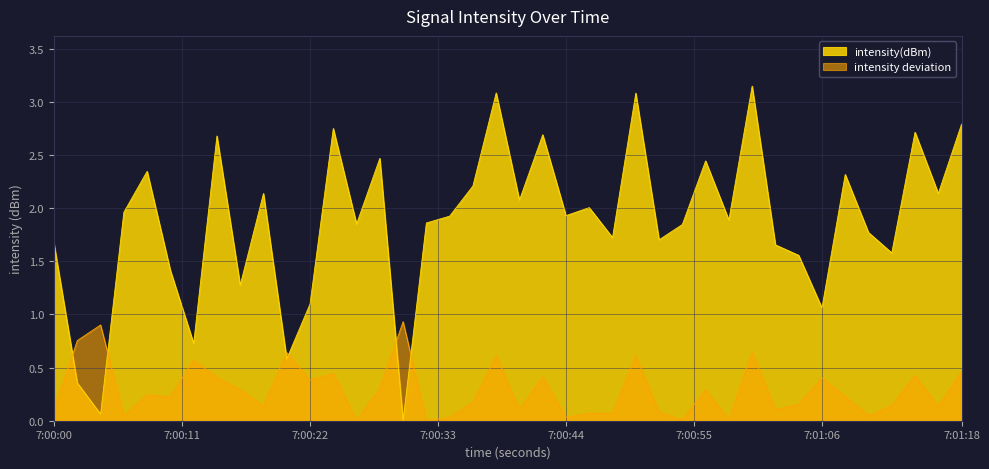

What is the greatest value displayed?

3.2